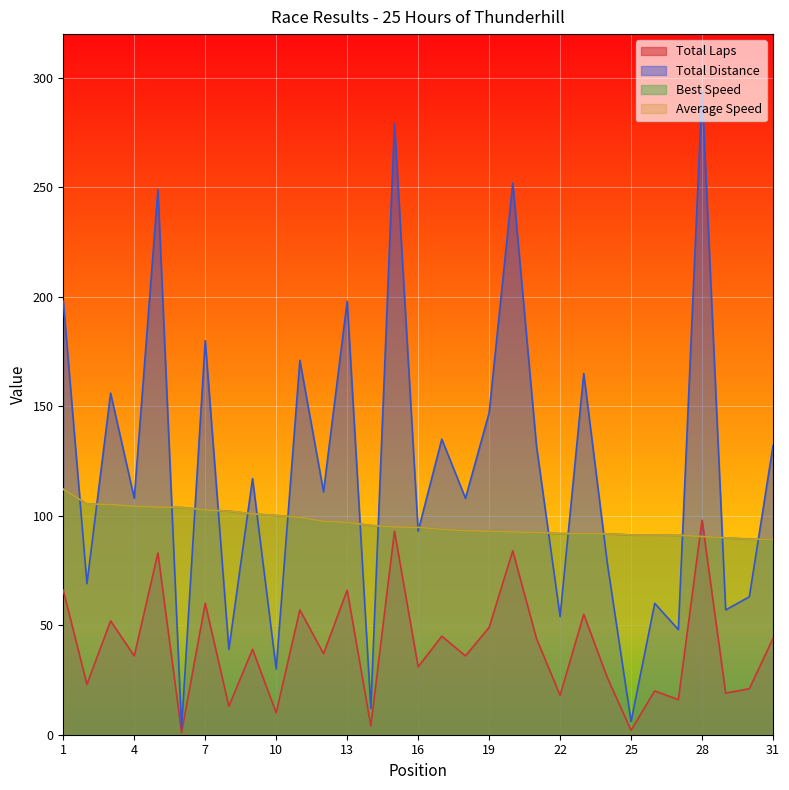

Which category has the lowest value across all series?

6